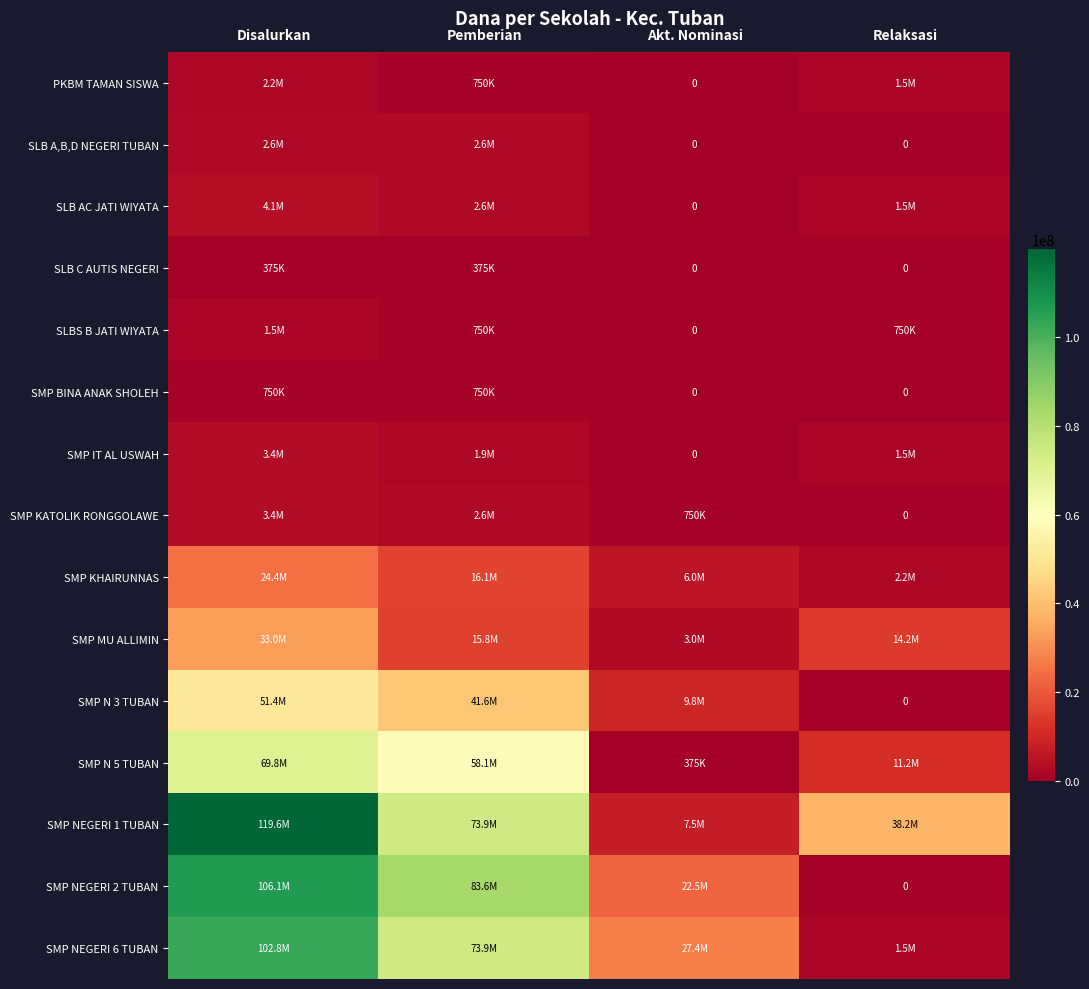

Rank the series by their maximum value, from lowest to highest.

SLB C AUTIS NEGERI, SMP BINA ANAK SHOLEH, SLBS B JATI WIYATA, PKBM TAMAN SISWA, SLB A,B,D NEGERI TUBAN, SMP IT AL USWAH, SMP KATOLIK RONGGOLAWE, SLB AC JATI WIYATA, SMP KHAIRUNNAS, SMP MU ALLIMIN, SMP N 3 TUBAN, SMP N 5 TUBAN, SMP NEGERI 6 TUBAN, SMP NEGERI 2 TUBAN, SMP NEGERI 1 TUBAN